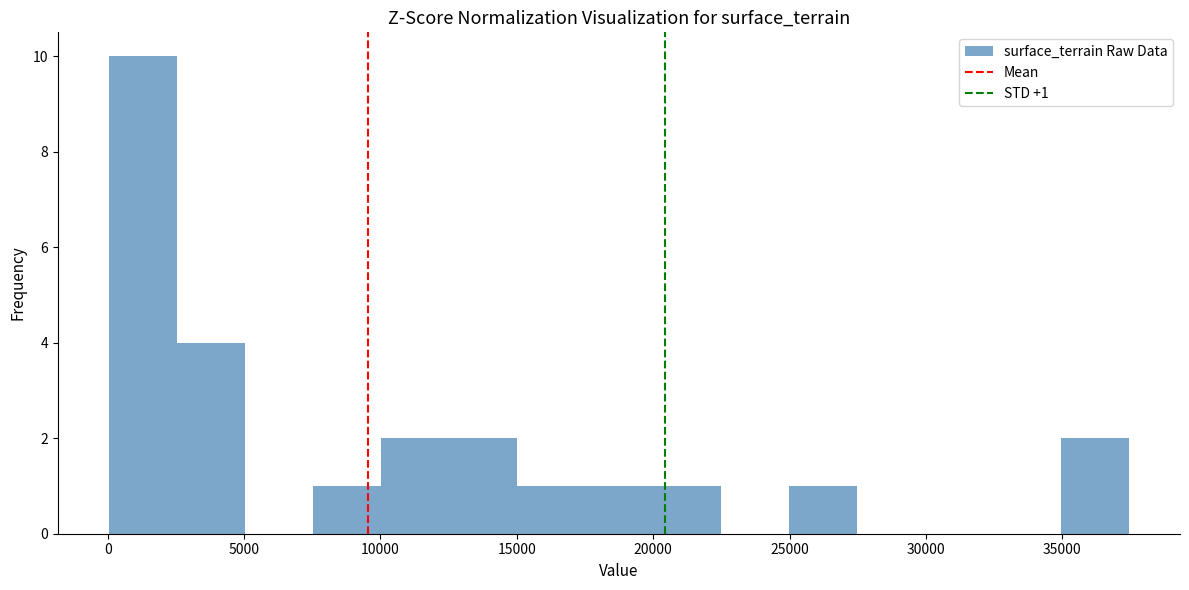

Which range on the x-axis has the tallest bar?

0 to 2500